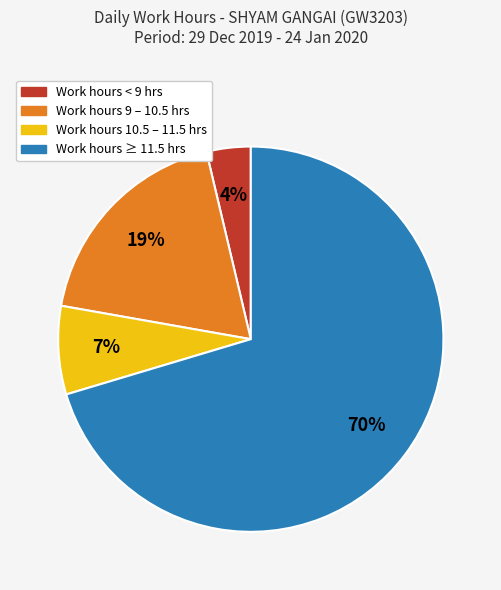

Is it true that Work hours 9 – 10.5 hrs is 19% of the pie?

True